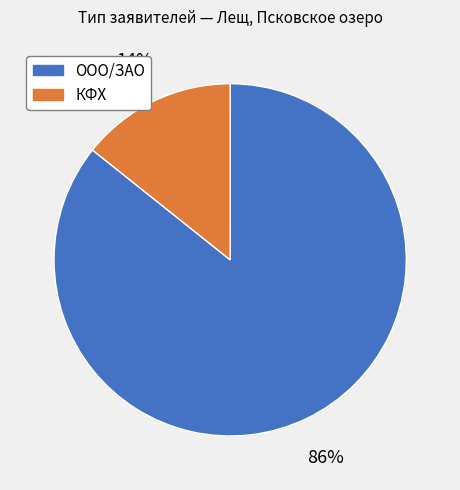

What is the majority slice?

ООО/ЗАО